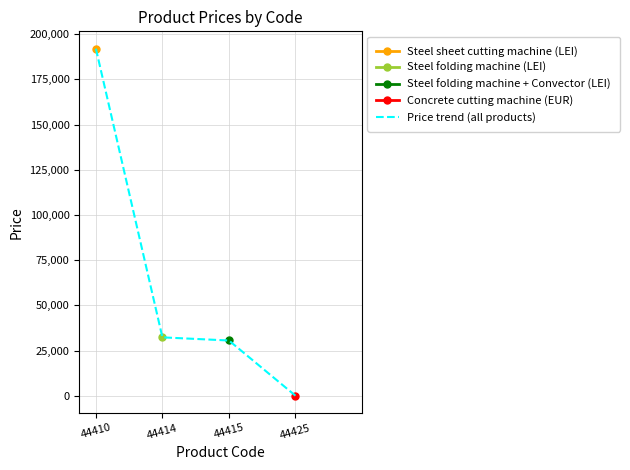

Where is the data nearest to the value 96028?

44414